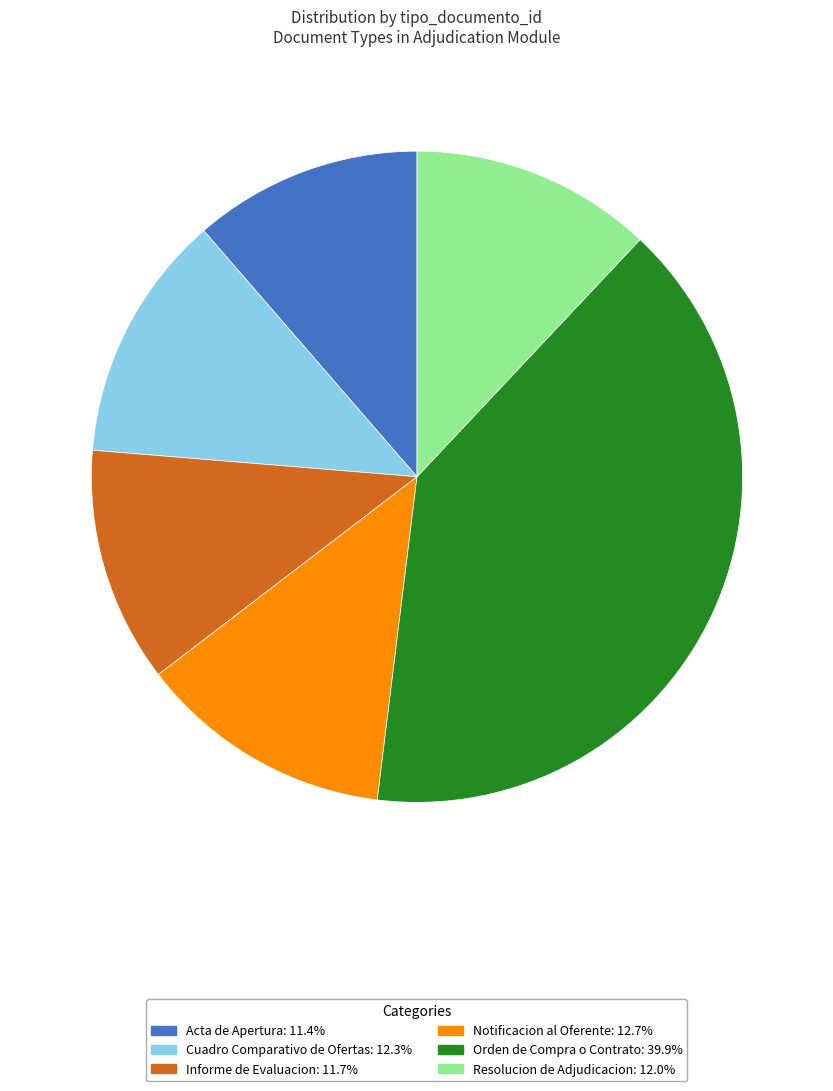

Is there any slice that represents more than half of the pie?

No